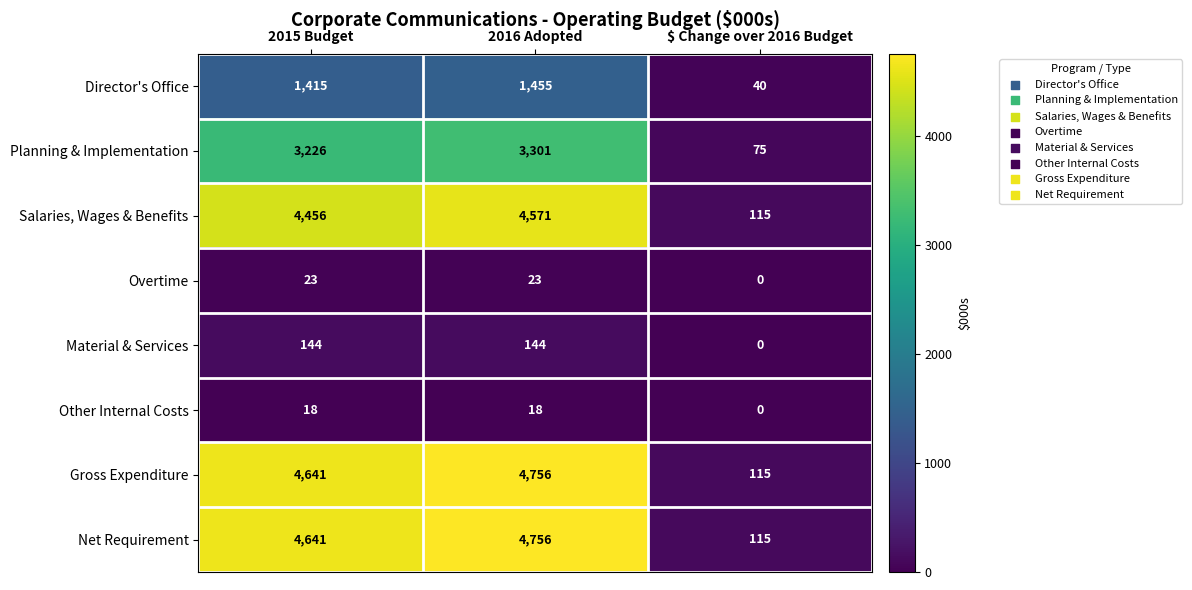

Which label corresponds to the smallest value in the chart?

$ Change over 2016 Budget